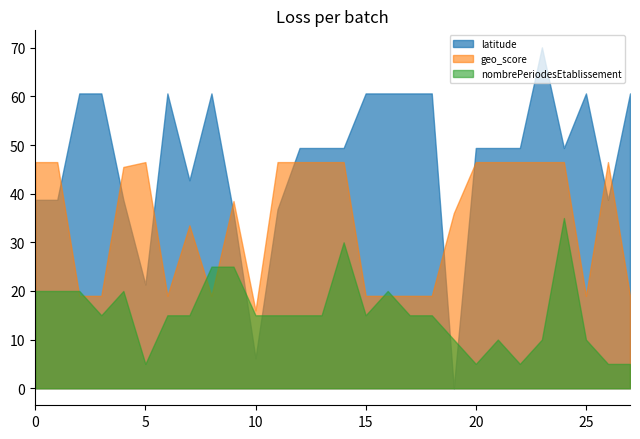

True or false: geo_score and nombrePeriodesEtablissement cross at least once.

True